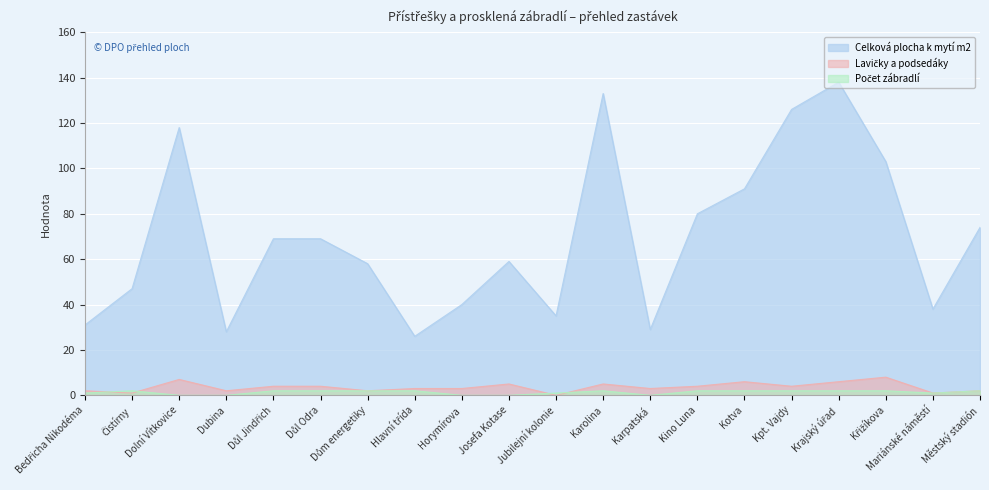

What is the difference between the Lavičky a podsedáky values at Městský stadión and Mariánské náměstí?

1